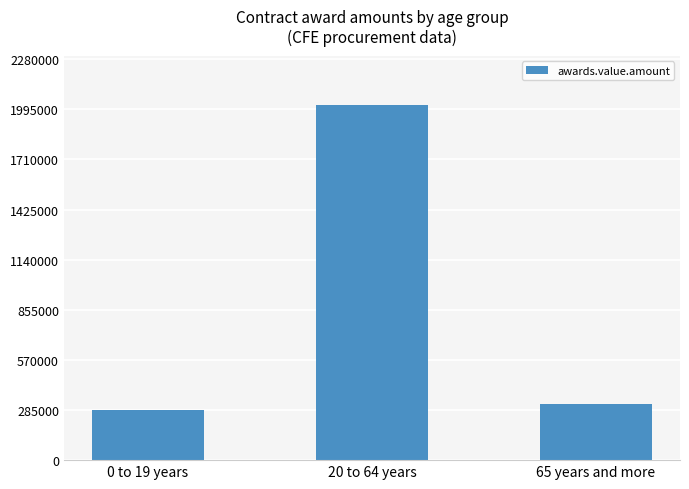

The value at 65 years and more is 461730. True or false?

False